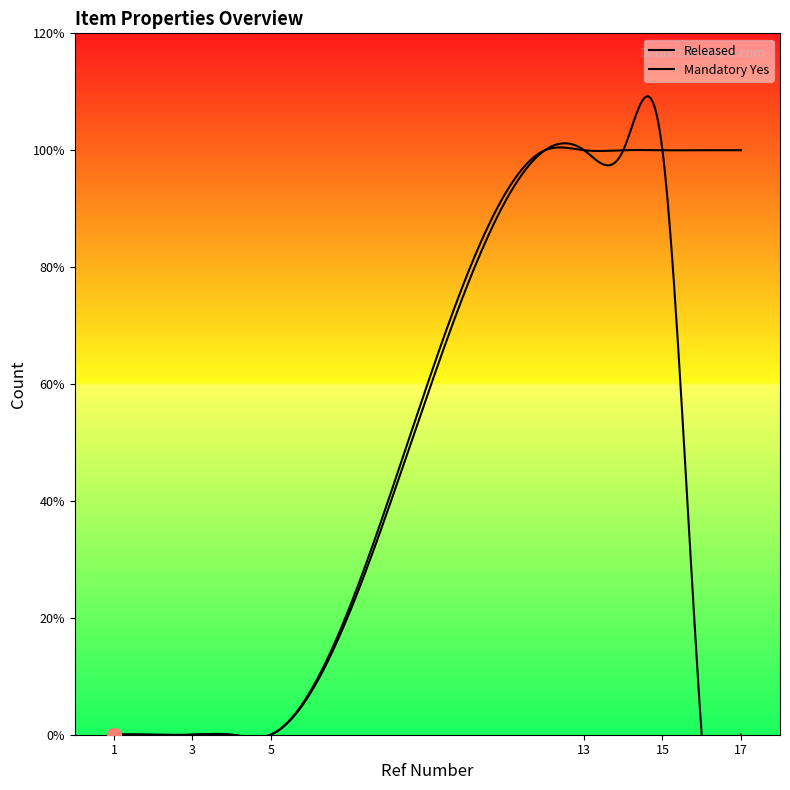

Reading left to right, extract all data points from this chart.

Released: 1=0	2=0	3=0	4=0	5=0	12=1	13=1	14=1	15=1	16=1	17=1
Mandatory Yes: 1=0	2=0	3=0	4=0	5=0	12=1	13=1	14=1	15=1	16=0	17=0